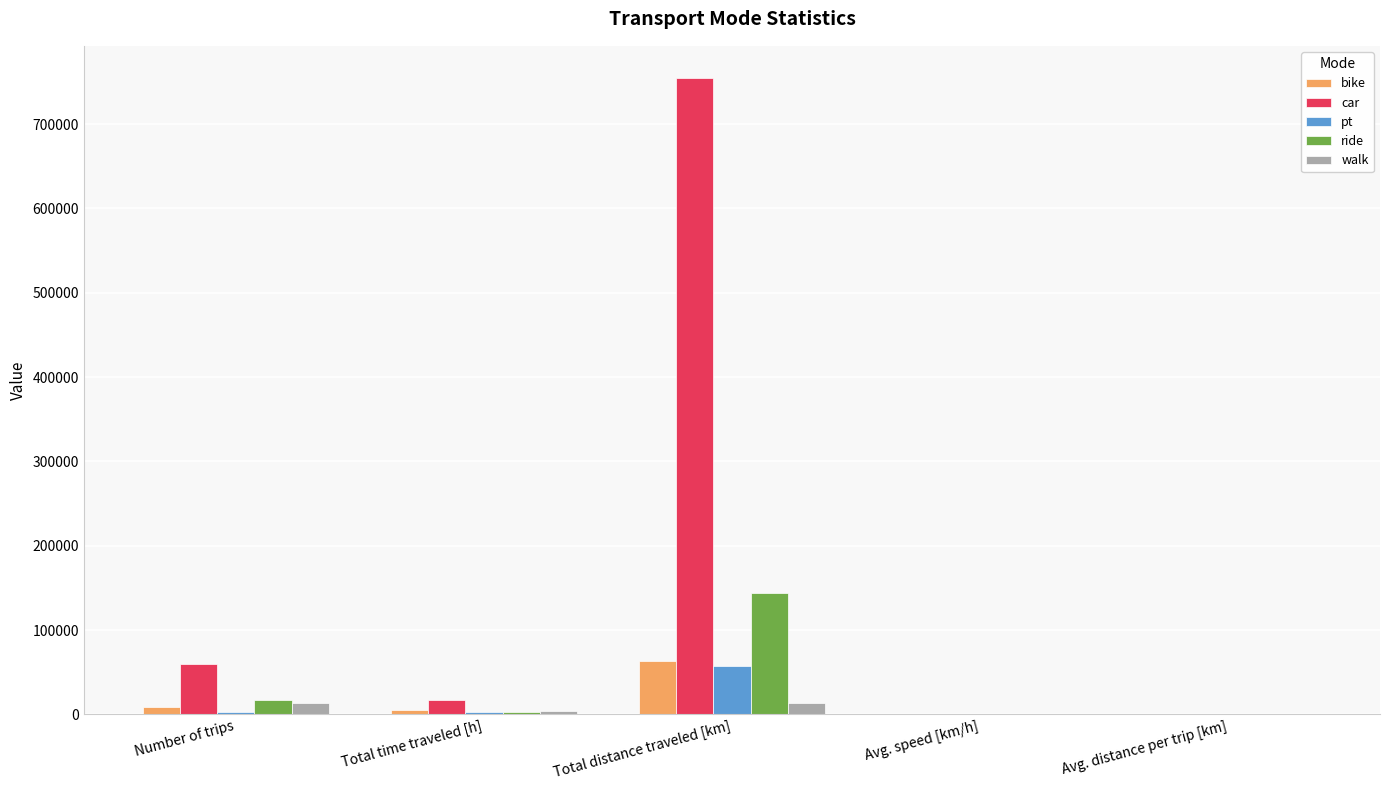

What is the spread (max minus min) of values at Number of trips?

56434.0